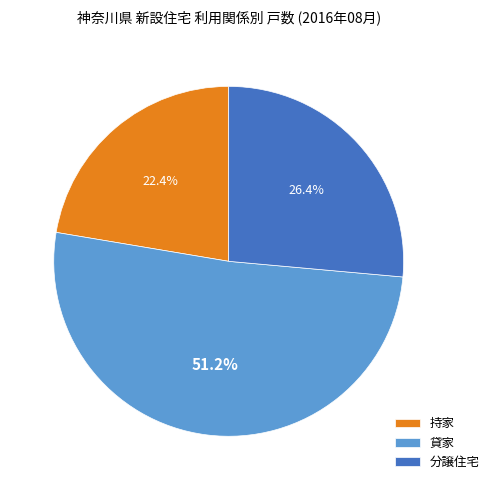

How many segments does this pie chart have?

3